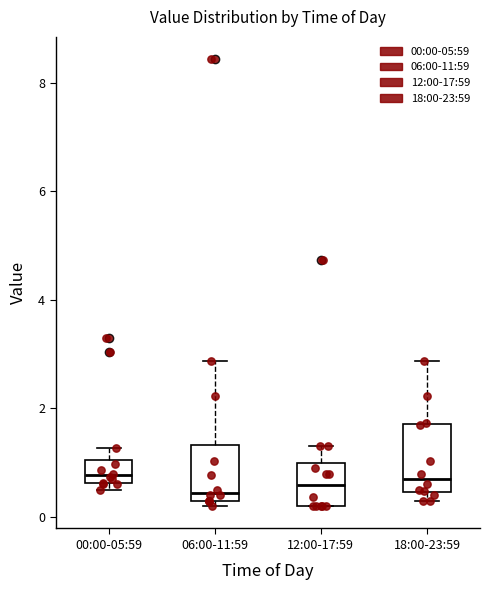

Reading left to right, transcribe this box plot: for each box, give where its median line is, the range the box spans, and where its two whiskers end, as read against the y-axis. The values are not printed on the chart, so give them approximately, as read against the axis.

00:00-05:59: median 0.8, box 0.6 to 1.0, whiskers 0.6 (just below the box's lower edge) to 1.2
06:00-11:59: median 0.4 (just above the box's lower edge), box 0.4 to 1.4, whiskers 0.2 to 2.8
12:00-17:59: median 0.6, box 0.2 to 1.0, whiskers 0.2 to 1.4
18:00-23:59: median 0.8, box 0.4 to 1.8, whiskers 0.4 (just below the box's lower edge) to 2.8